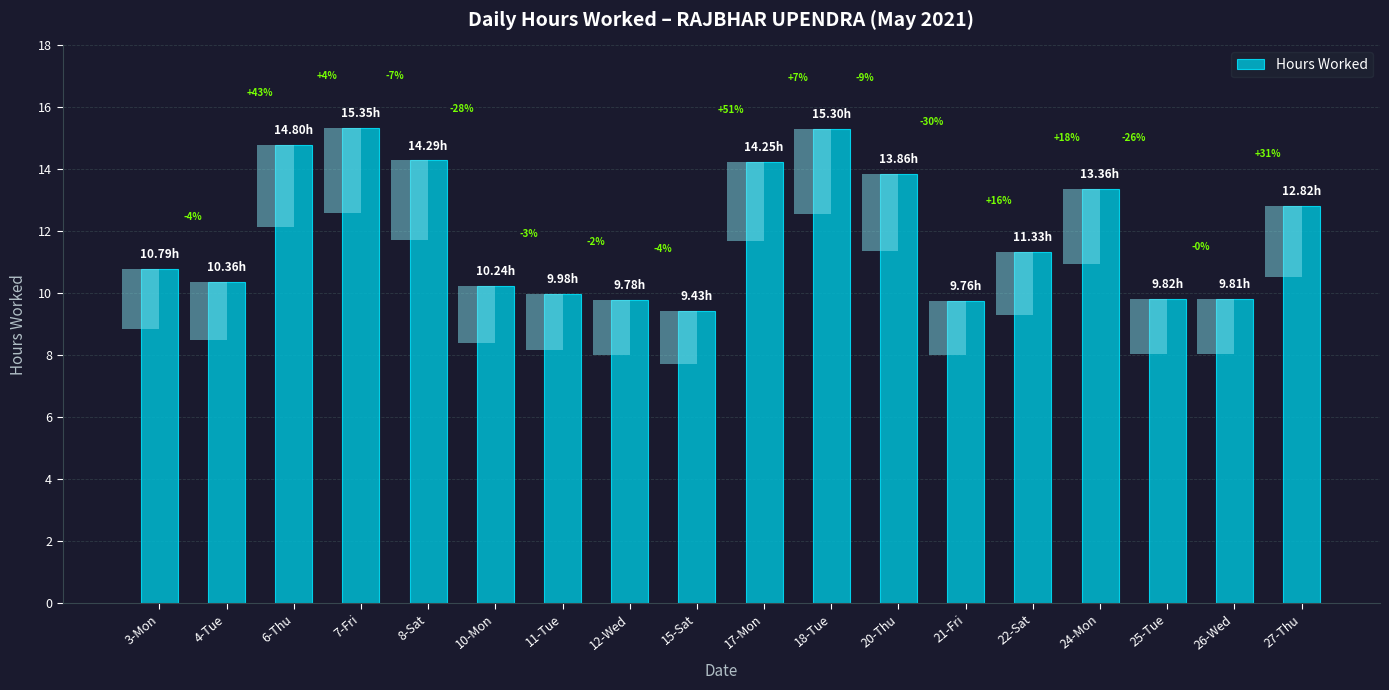

What is the approximate value at 18-Tue?

15.3